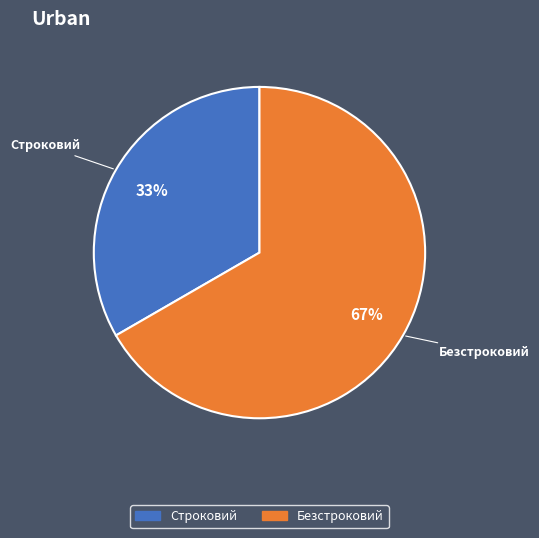

What percentage is the Строковий slice, to the nearest percent?

33%